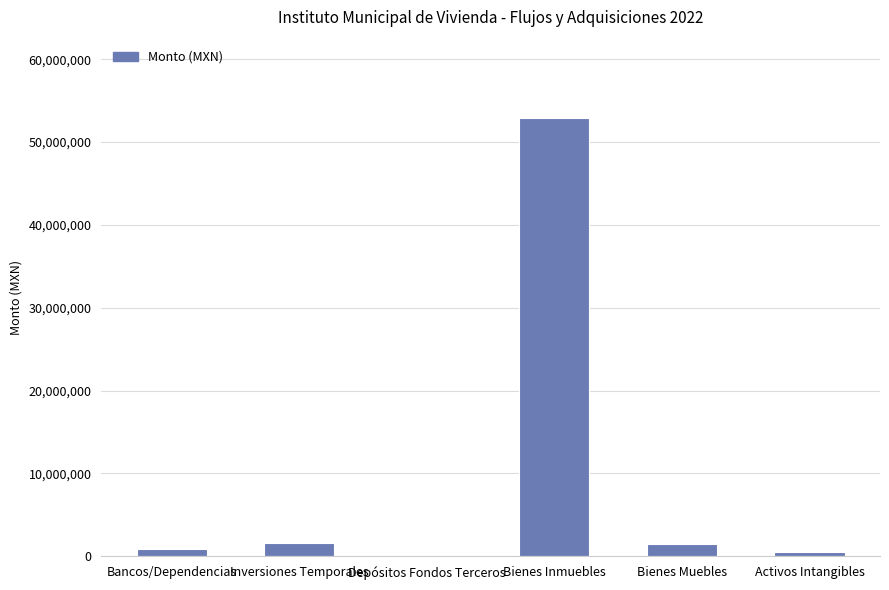

What is the difference between the values at Bienes Muebles and Depósitos Fondos Terceros?

1368542.3